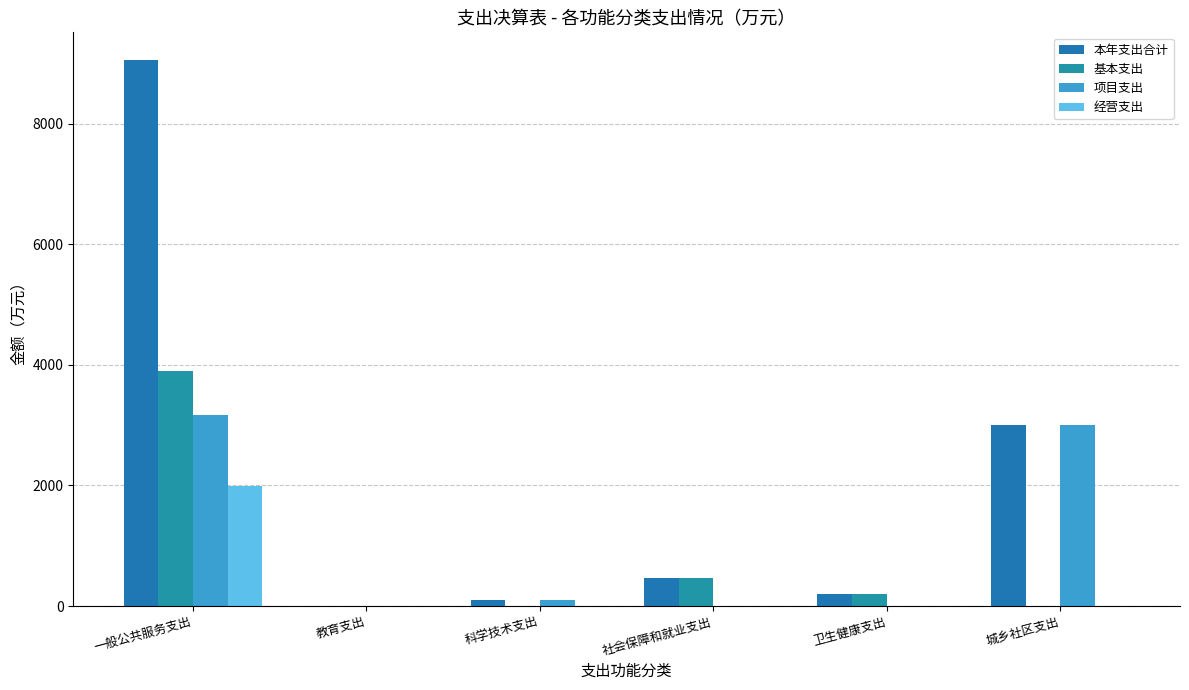

How many series are shown in this chart?

4